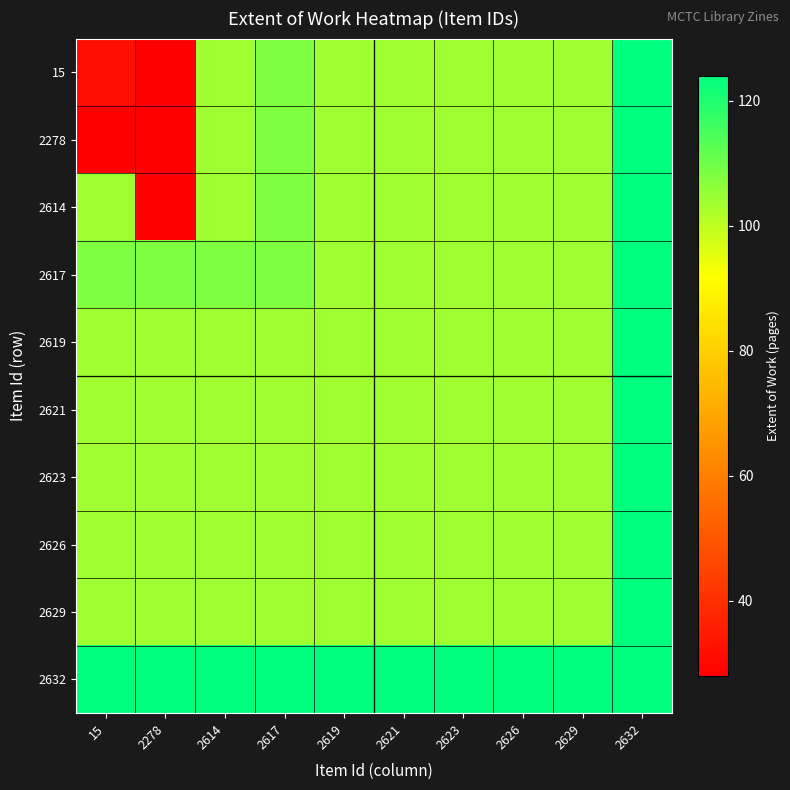

Which series changed the most between 2621 and 2632?

15